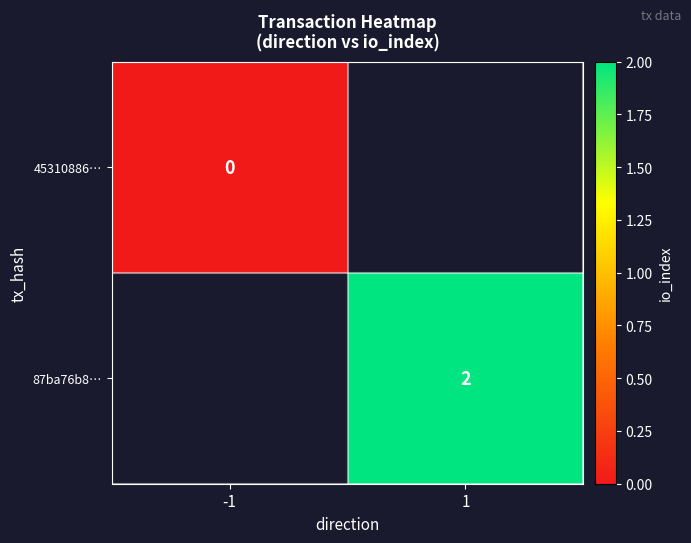

Is it true that 87ba76b8… equals 3 at 1?

False